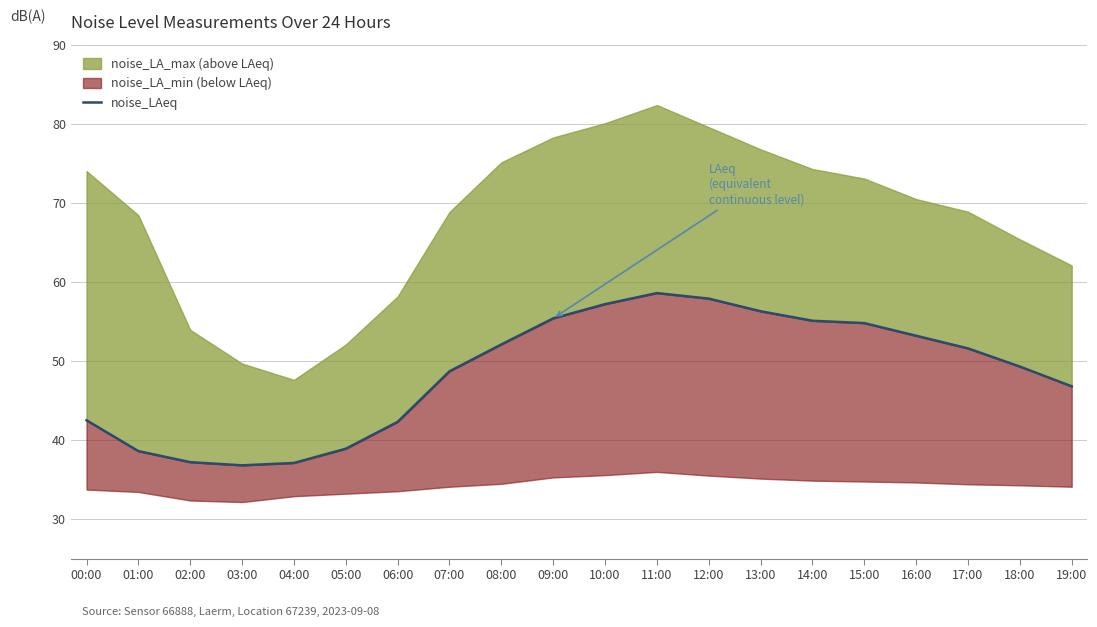

At which category does the data reach its first local peak?

11:00